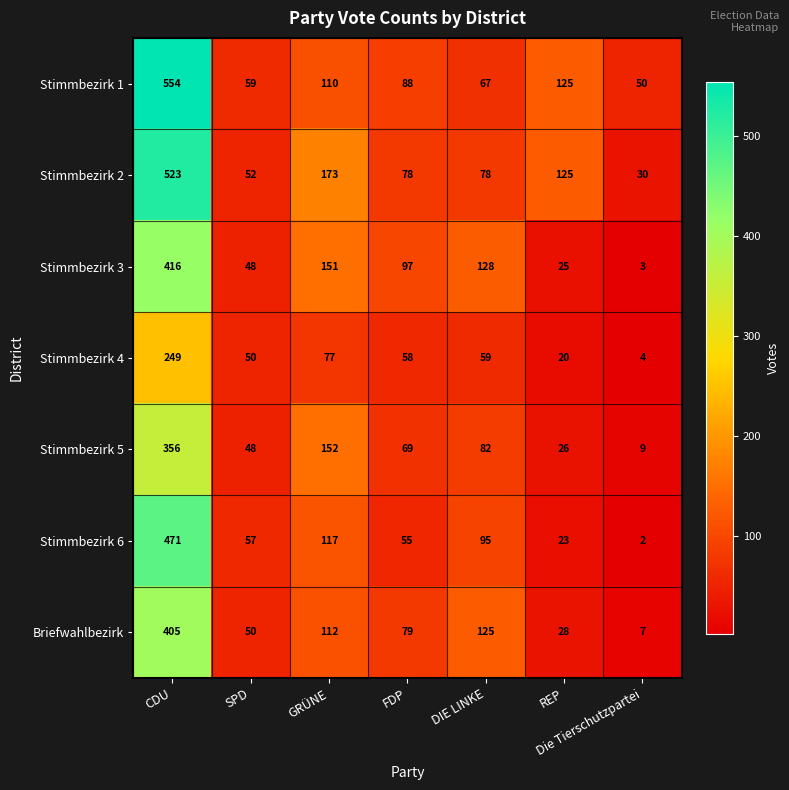

At how many categories does at least one series exceed 234?

1